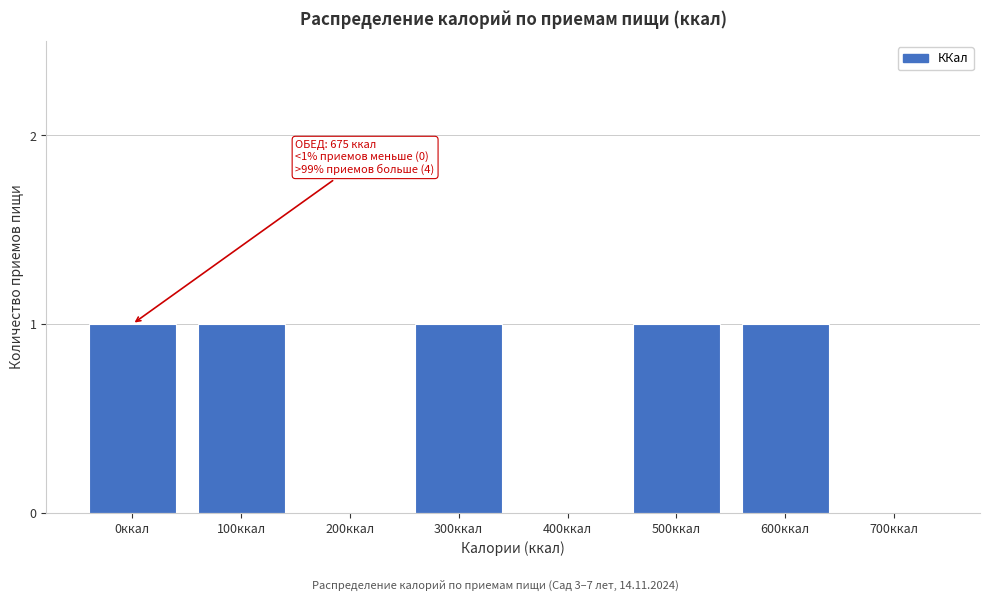

Reading right to left, list all the values displayed in this chart.

700ккал=0	600ккал=1	500ккал=1	400ккал=0	300ккал=1	200ккал=0	100ккал=1	0ккал=1